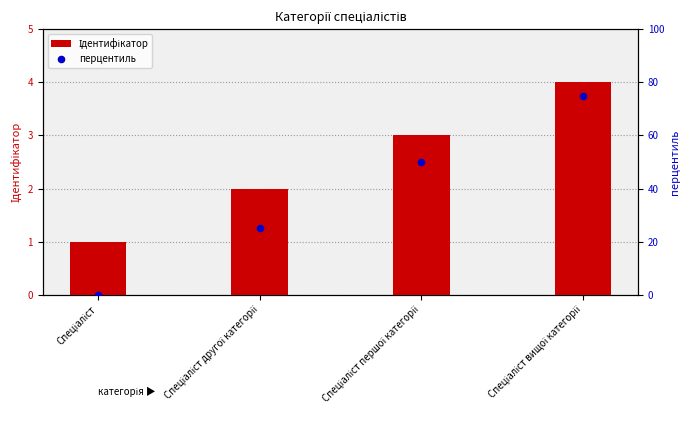

Which series reaches the maximum Y coordinate?

перцентиль